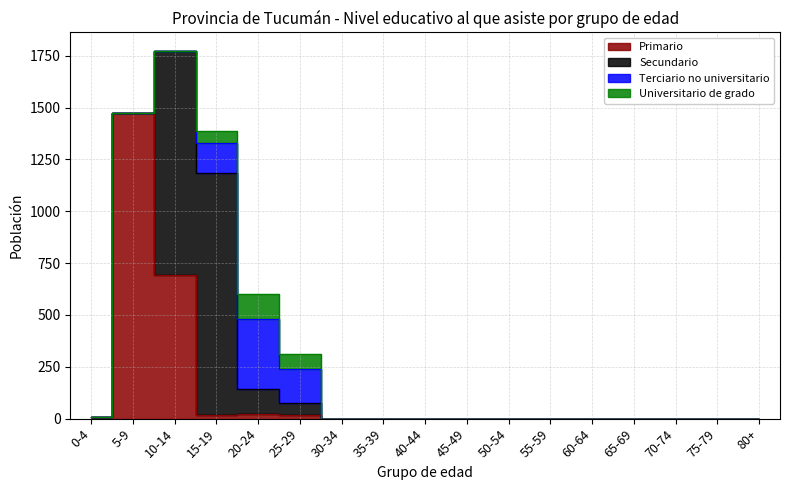

Is it true that Secundario equals 716 at 35-39?

False